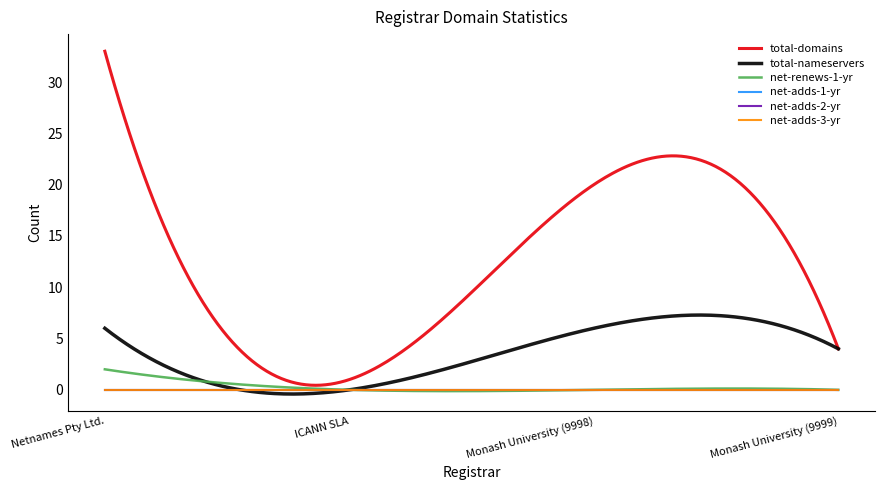

Reading right to left, what are all the values shown in this chart?

total-domains: 4	20	1	33
total-nameservers: 4	6	0	6
net-renews-1-yr: 0	0	0	2
net-adds-1-yr: 0	0	0	0
net-adds-2-yr: 0	0	0	0
net-adds-3-yr: 0	0	0	0